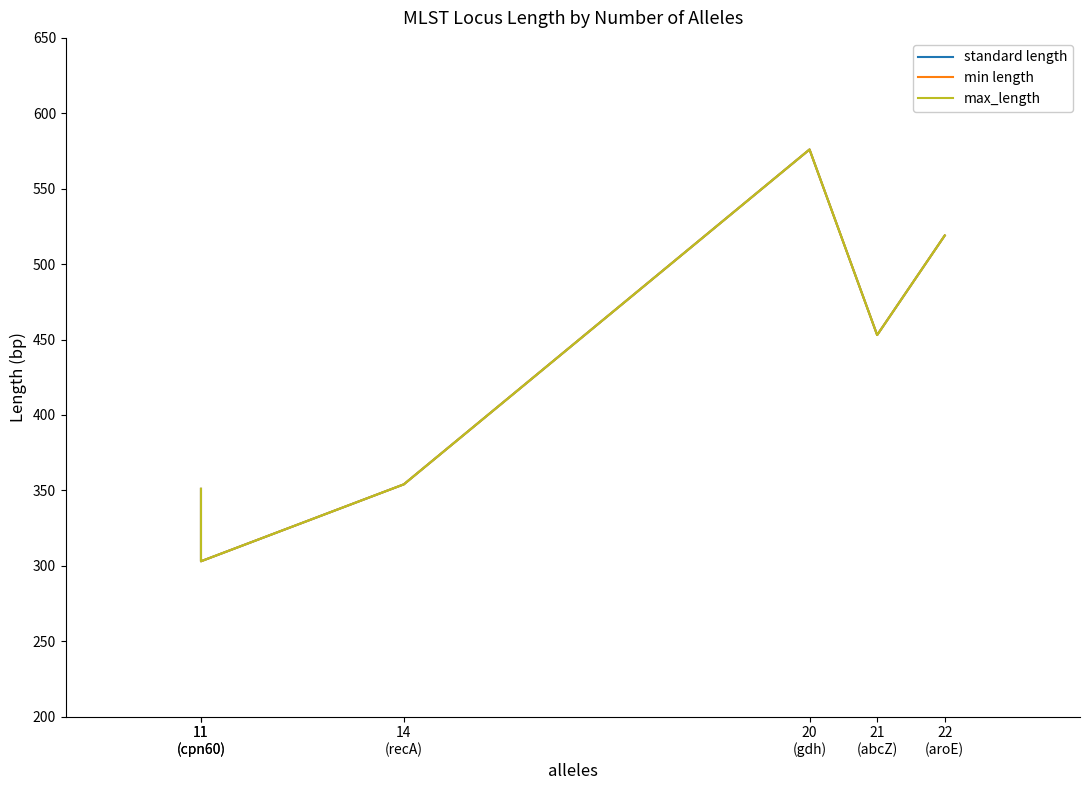

Which series has the widest spread of values?

standard length